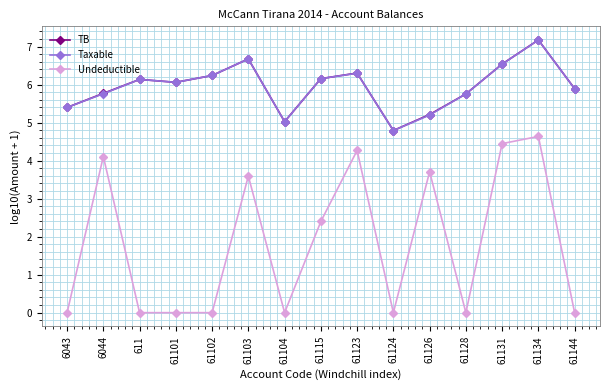

How many data points in Taxable are above 6?

8